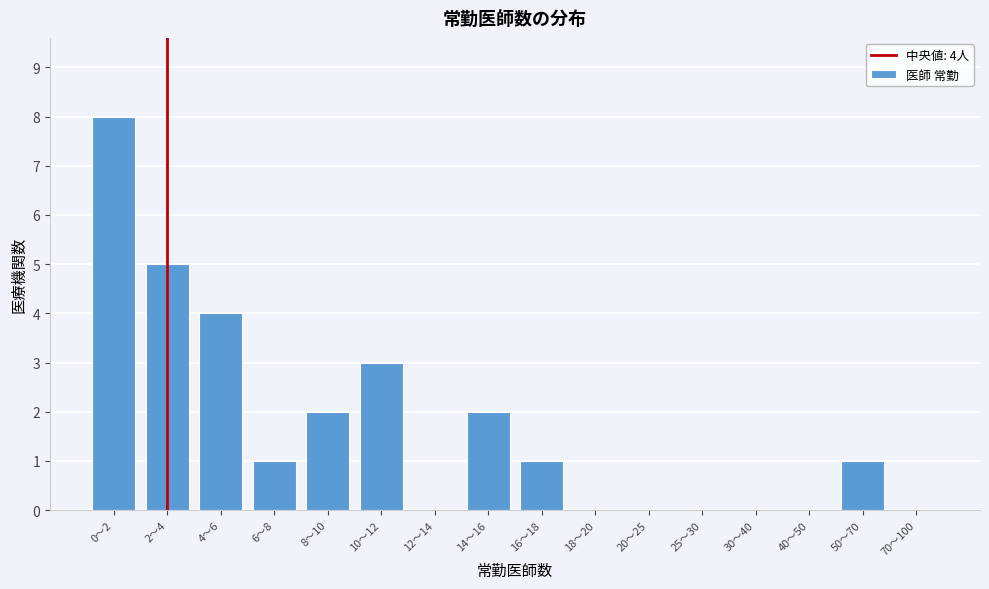

Reading left to right, transcribe all the data shown in this chart.

0〜2=8	2〜4=5	4〜6=4	6〜8=1	8〜10=2	10〜12=3	12〜14=0	14〜16=2	16〜18=1	18〜20=0	20〜25=0	25〜30=0	30〜40=0	40〜50=0	50〜70=1	70〜100=0